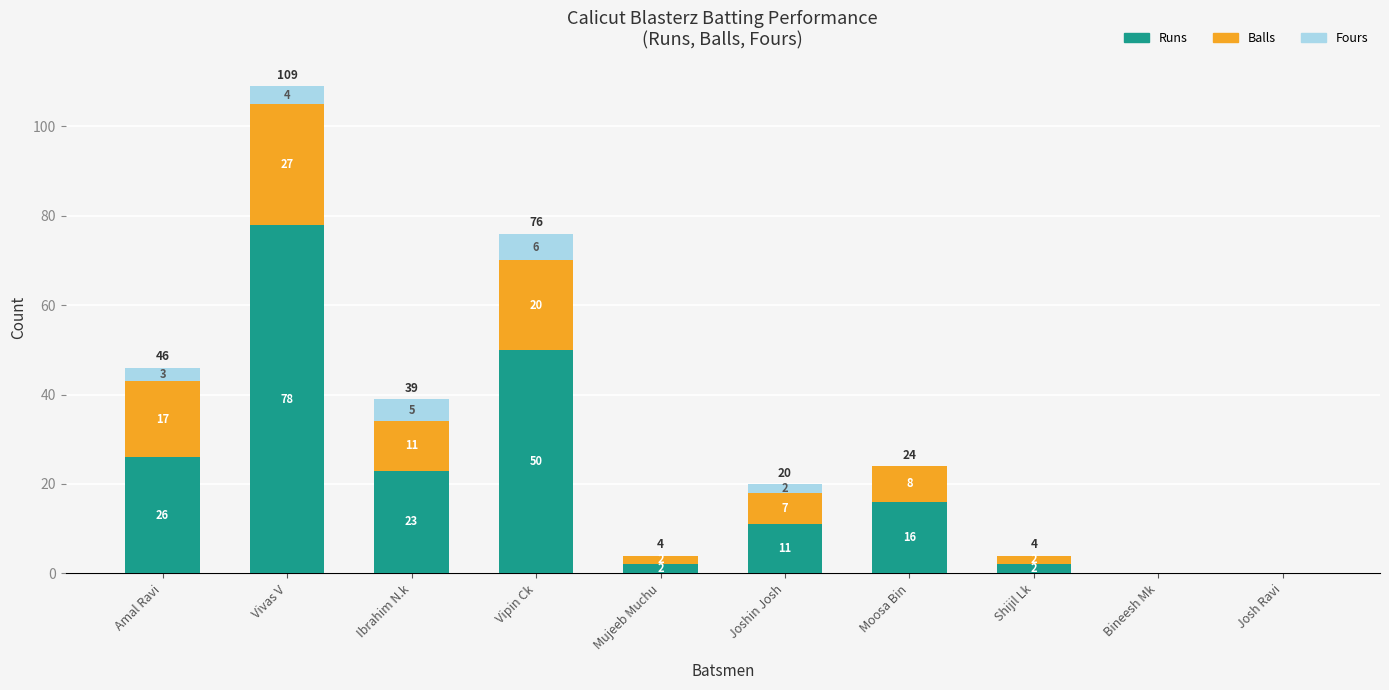

Count the number of categories in the chart.

10